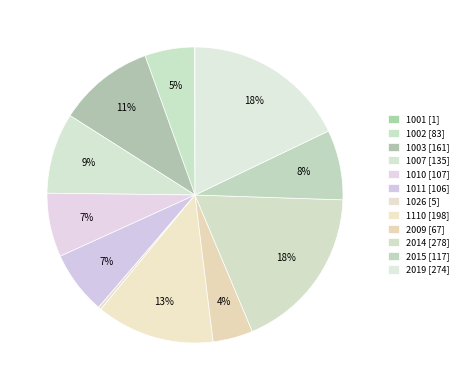

Is 1002 the majority of the pie?

No